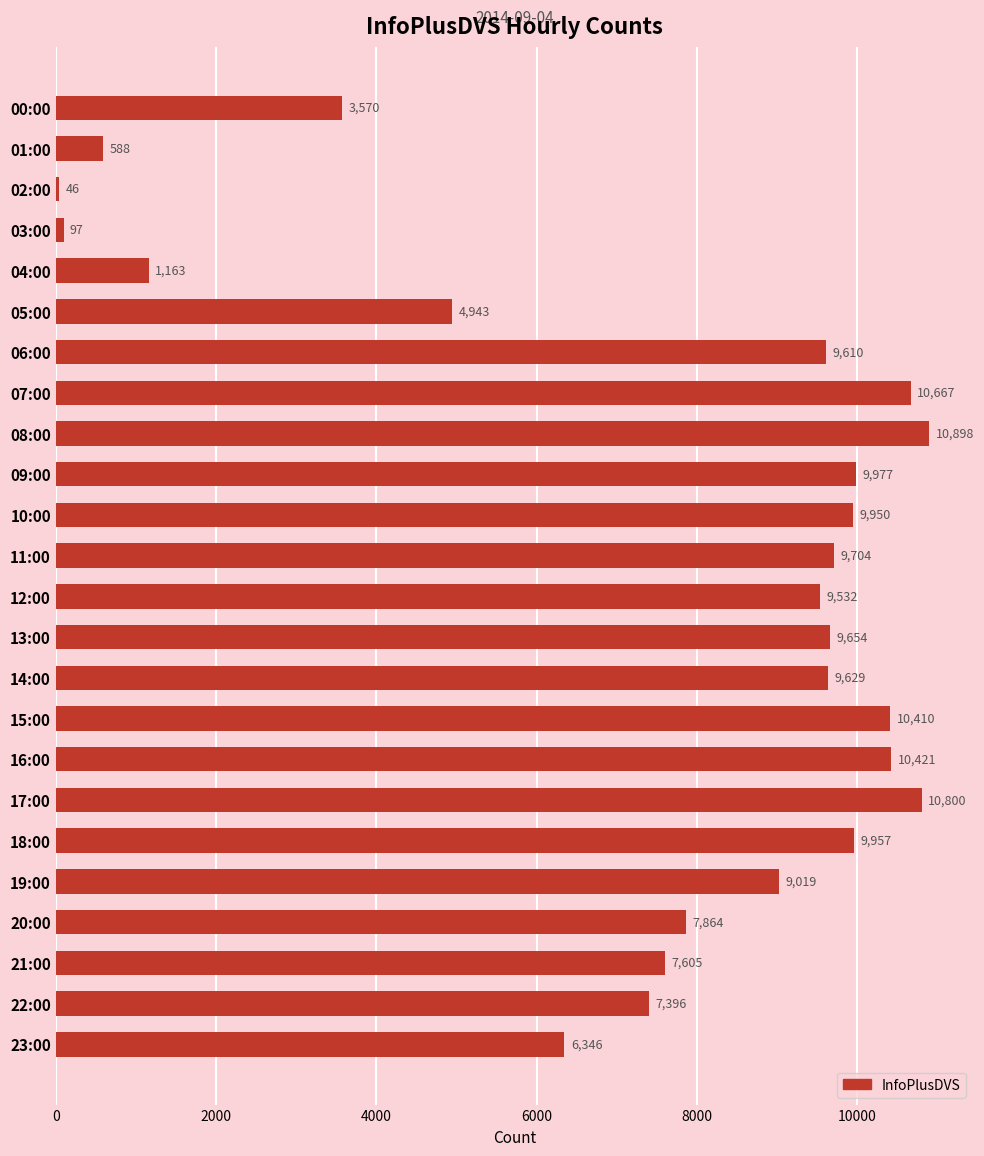

List the labels in order of value, largest first.

08:00, 17:00, 07:00, 16:00, 15:00, 09:00, 18:00, 10:00, 11:00, 13:00, 14:00, 06:00, 12:00, 19:00, 20:00, 21:00, 22:00, 23:00, 05:00, 00:00, 04:00, 01:00, 03:00, 02:00